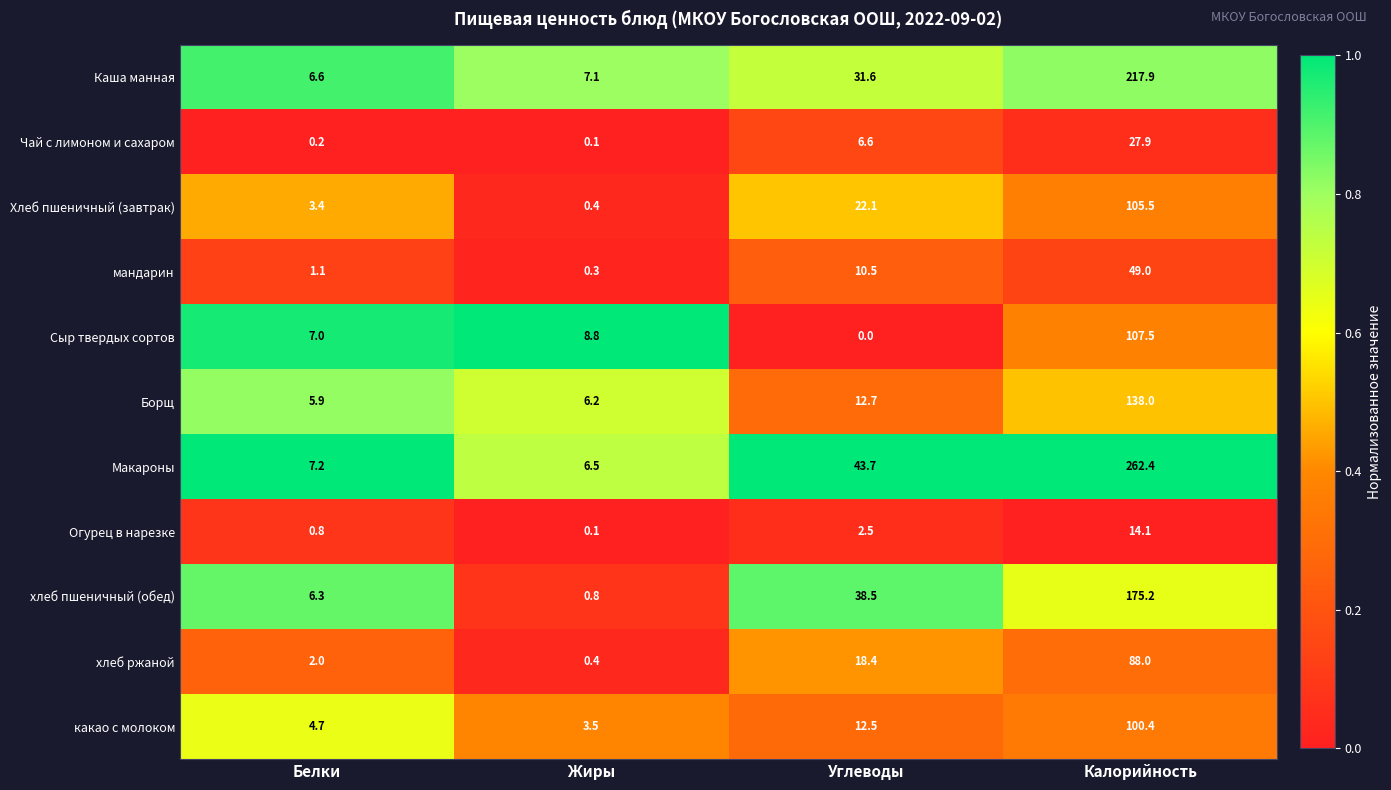

Between Жиры and Углеводы, which series saw the biggest shift?

хлеб пшеничный (обед)